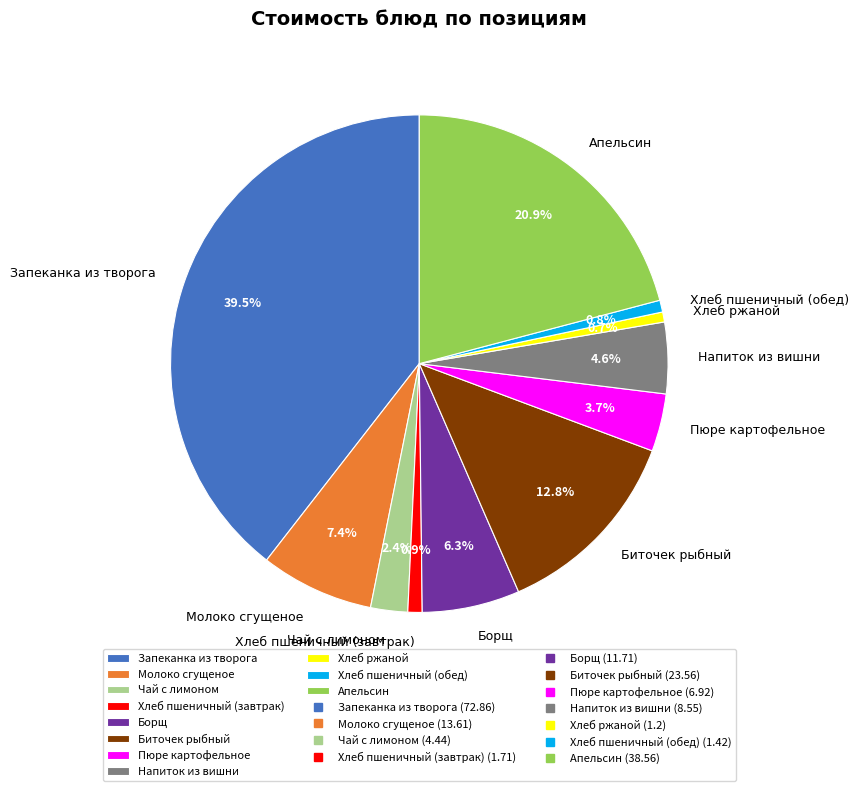

What percentage is NOT represented by Хлеб пшеничный (завтрак)?

99.1%